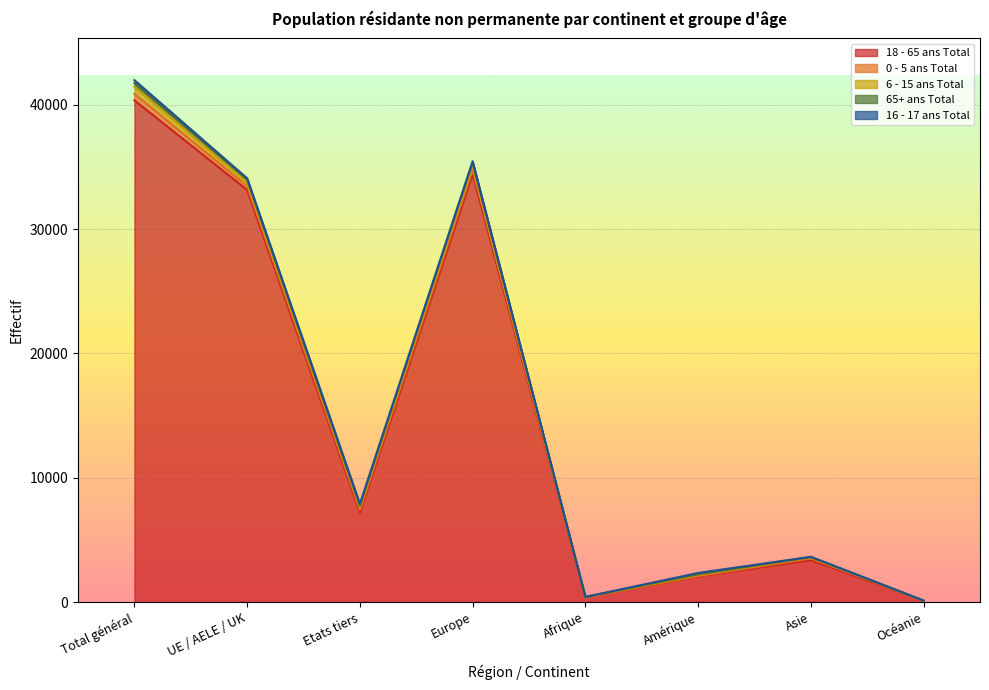

Which category has the lowest value across all series?

Océanie